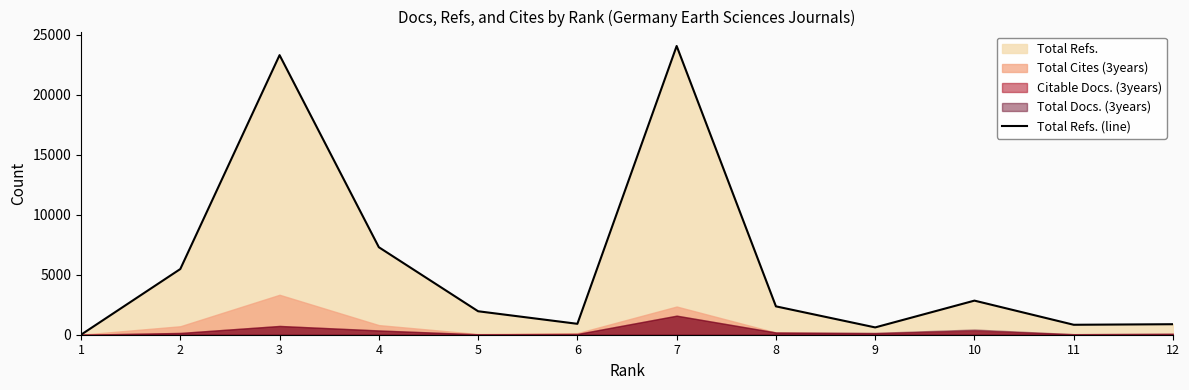

What is the ratio of the value at 10 to the value at 4?

0.4